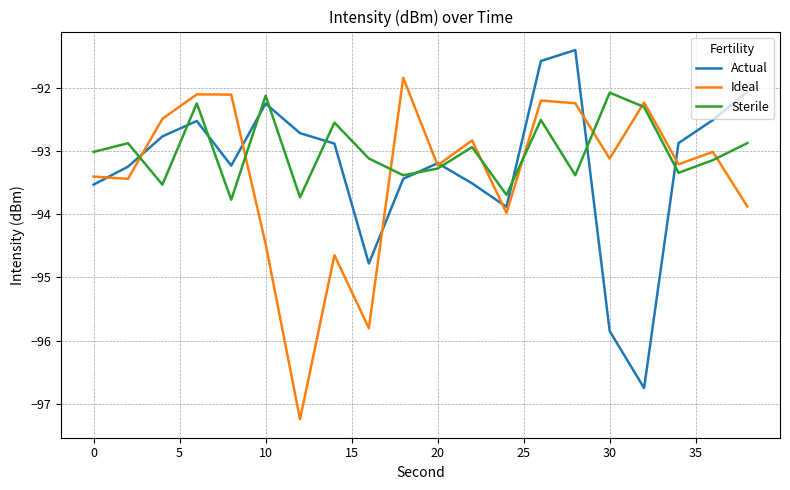

What is the smallest value displayed?

-97.2